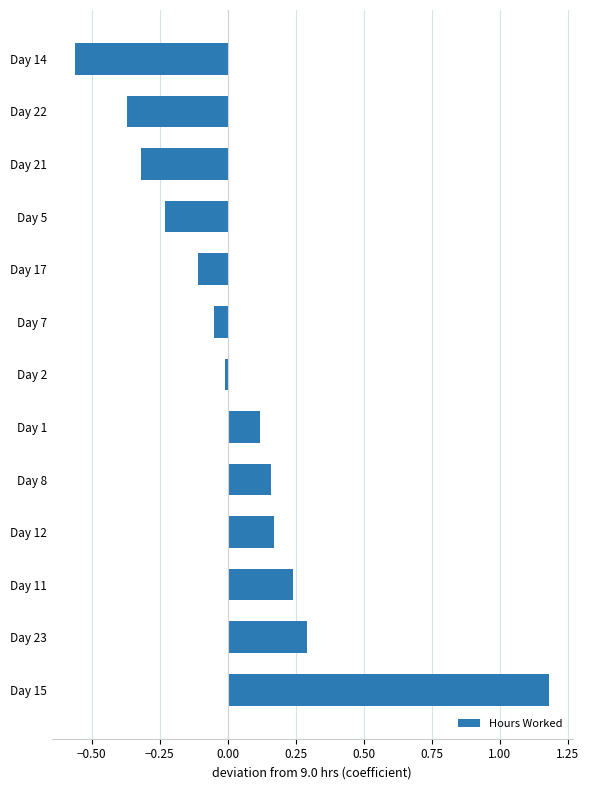

How many data points does each series have?

13